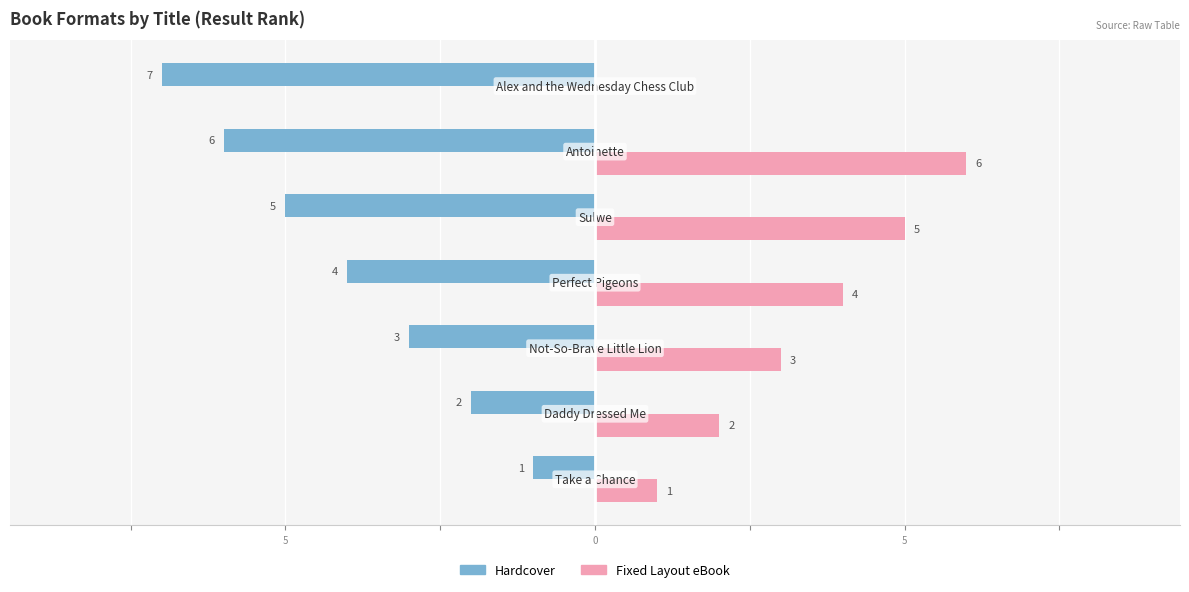

What are all the series names shown in the legend?

Hardcover, Fixed Layout eBook